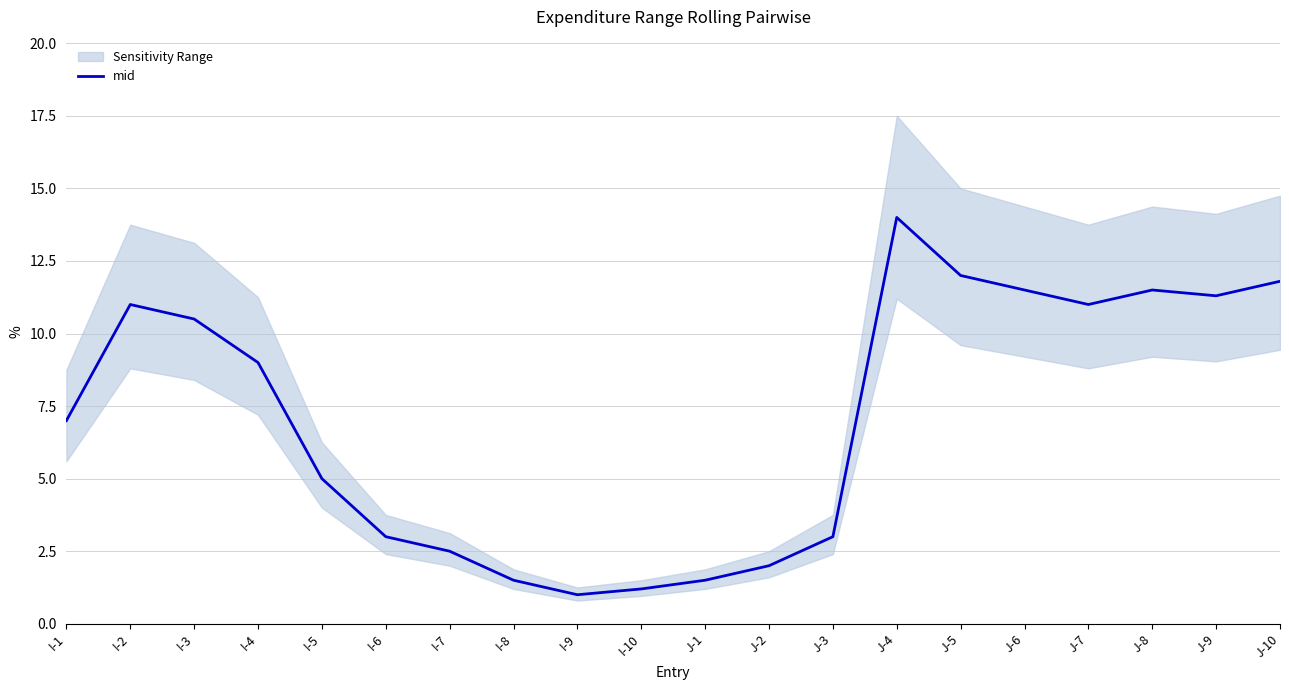

What is the greatest value displayed?

14.0